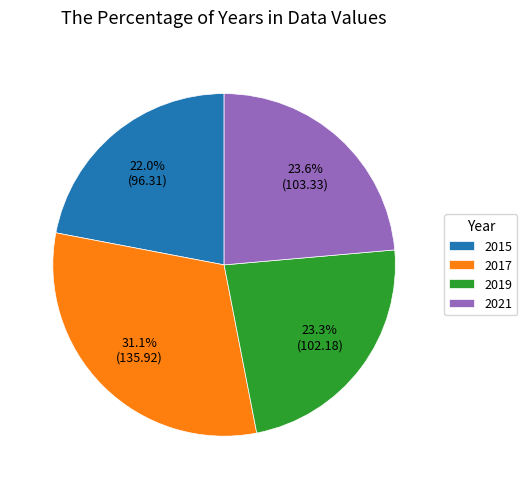

Is 2021 the majority of the pie?

No